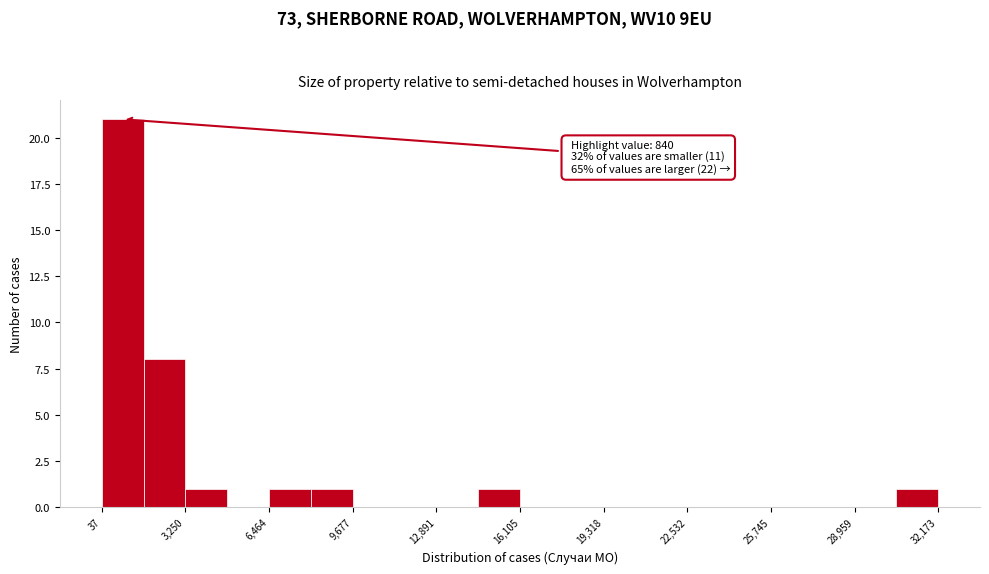

Around what value on the x-axis is the tallest bar? Give the approximate position of its centre, as read against the axis.

1000